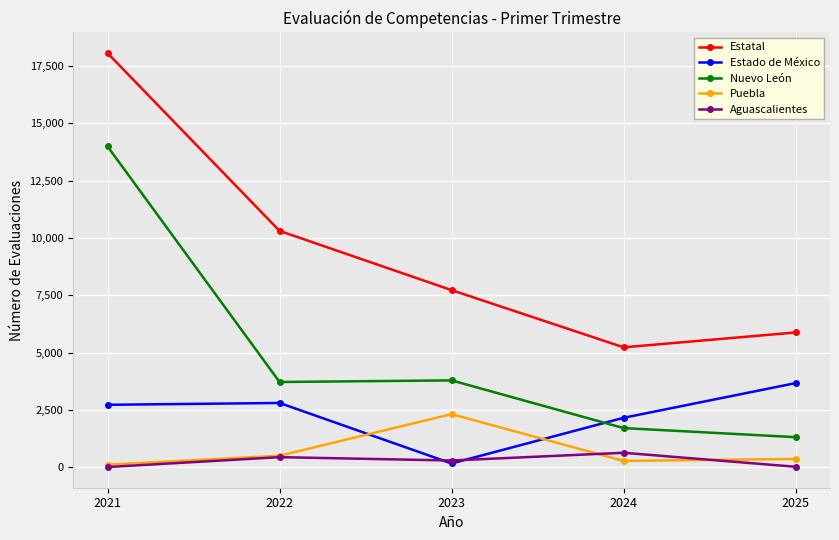

The Estado de México series shows 4794 at 2025. True or false?

False